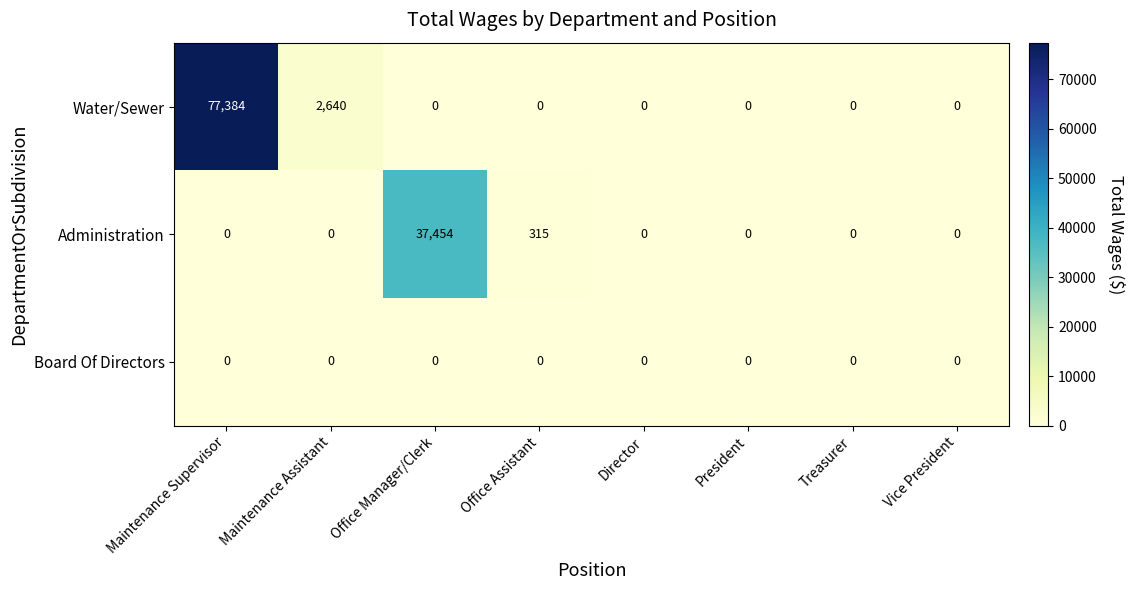

Which category has the highest value in the Water/Sewer series?

Maintenance Supervisor